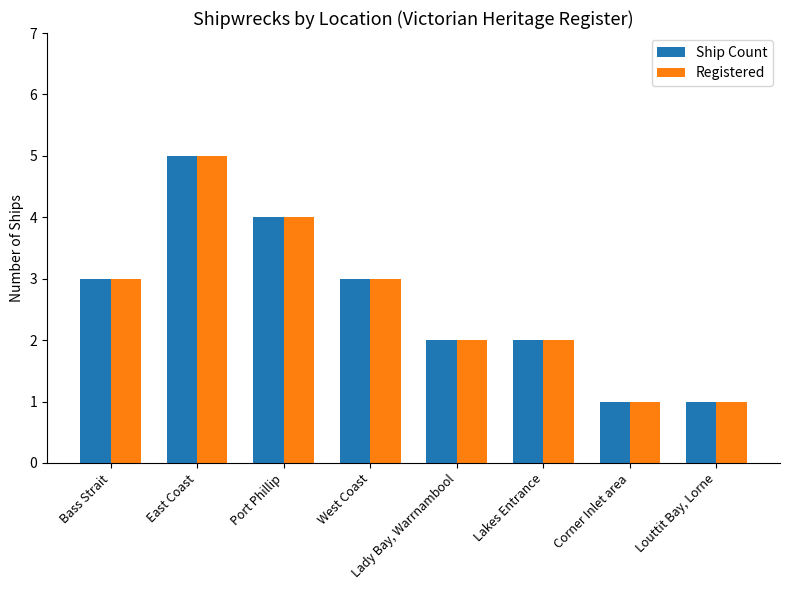

Which category has the highest value in the Registered series?

East Coast